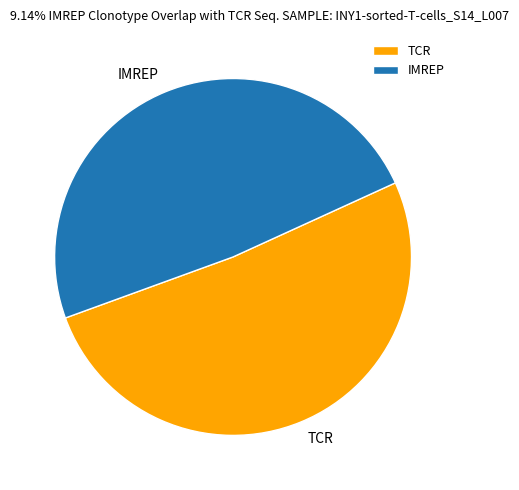

What is the smallest slice in the pie chart?

IMREP